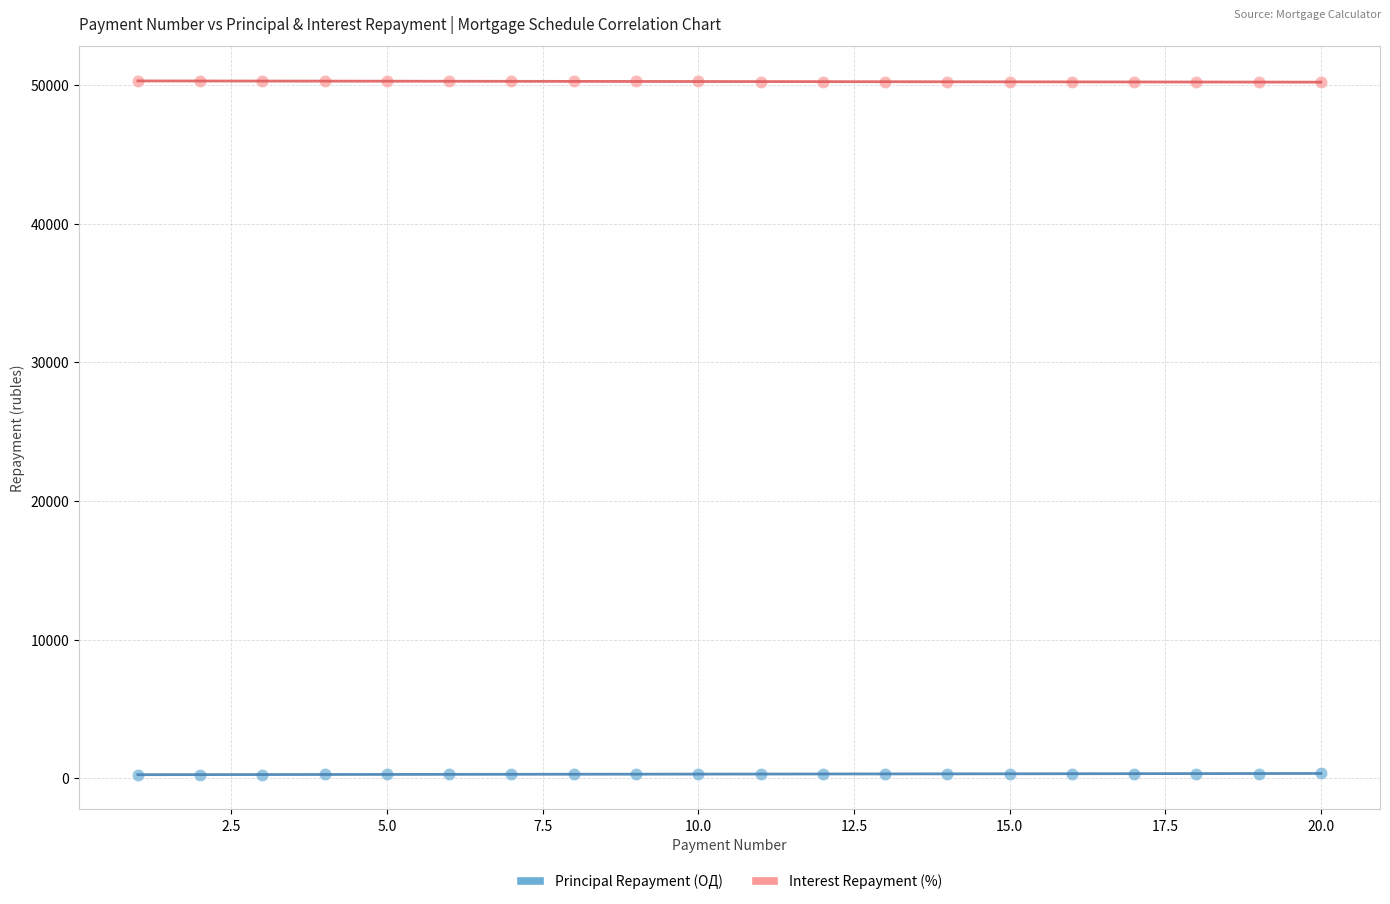

Which series reaches the minimum Y coordinate?

Principal Repayment (ОД)